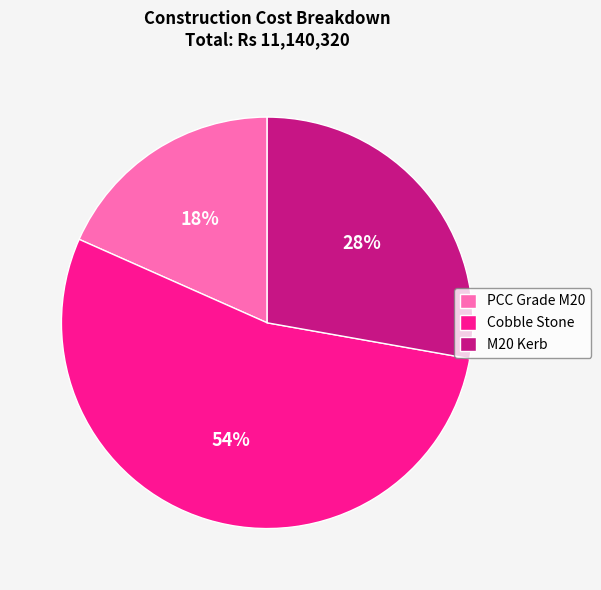

How many slices are in this pie chart?

3